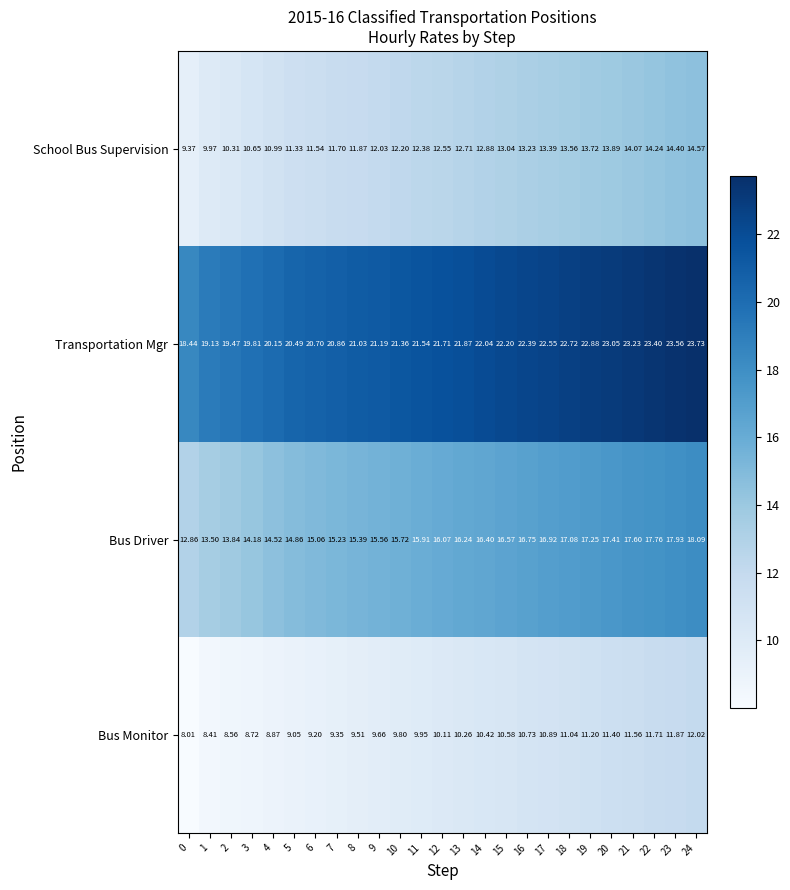

Which series has the largest total across all categories?

Transportation Mgr